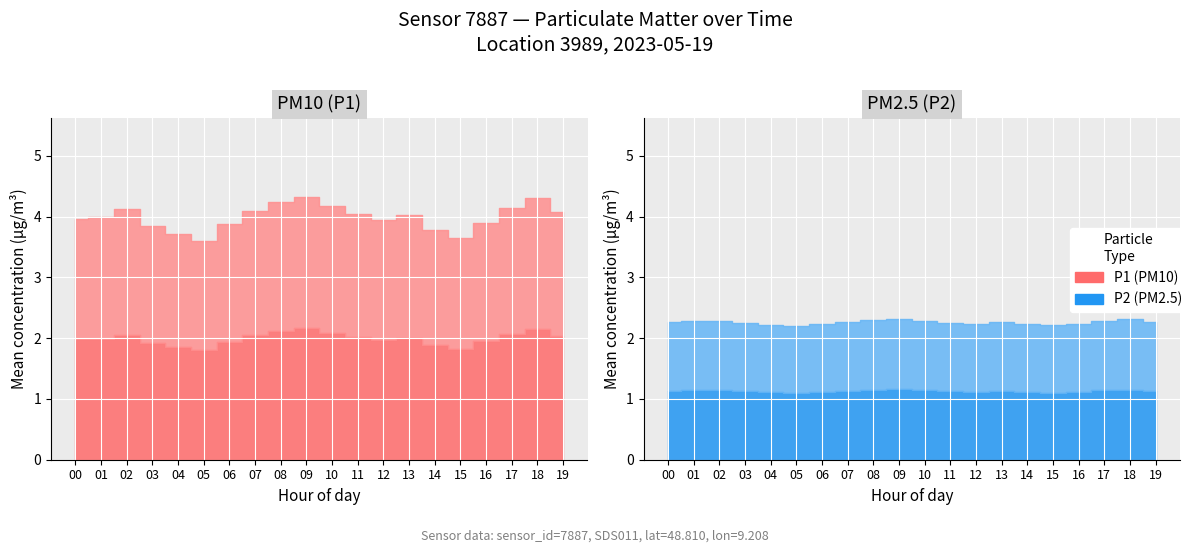

Reading left to right, extract all data points from this chart.

P1: 4.0	4.0	4.1	3.9	3.7	3.6	3.9	4.1	4.2	4.3	4.2	4.0	4.0	4.0	3.8	3.6	3.9	4.2	4.3	4.1
P2: 2.3	2.3	2.3	2.2	2.2	2.2	2.2	2.3	2.3	2.3	2.3	2.2	2.2	2.3	2.2	2.2	2.2	2.3	2.3	2.3